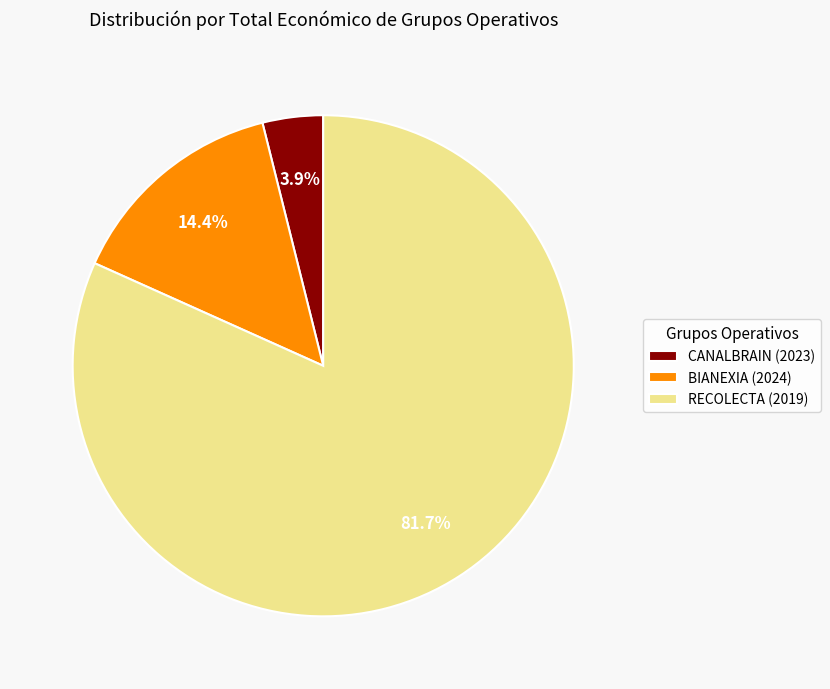

Is it true that BIANEXIA (2024) is 26% of the pie?

False